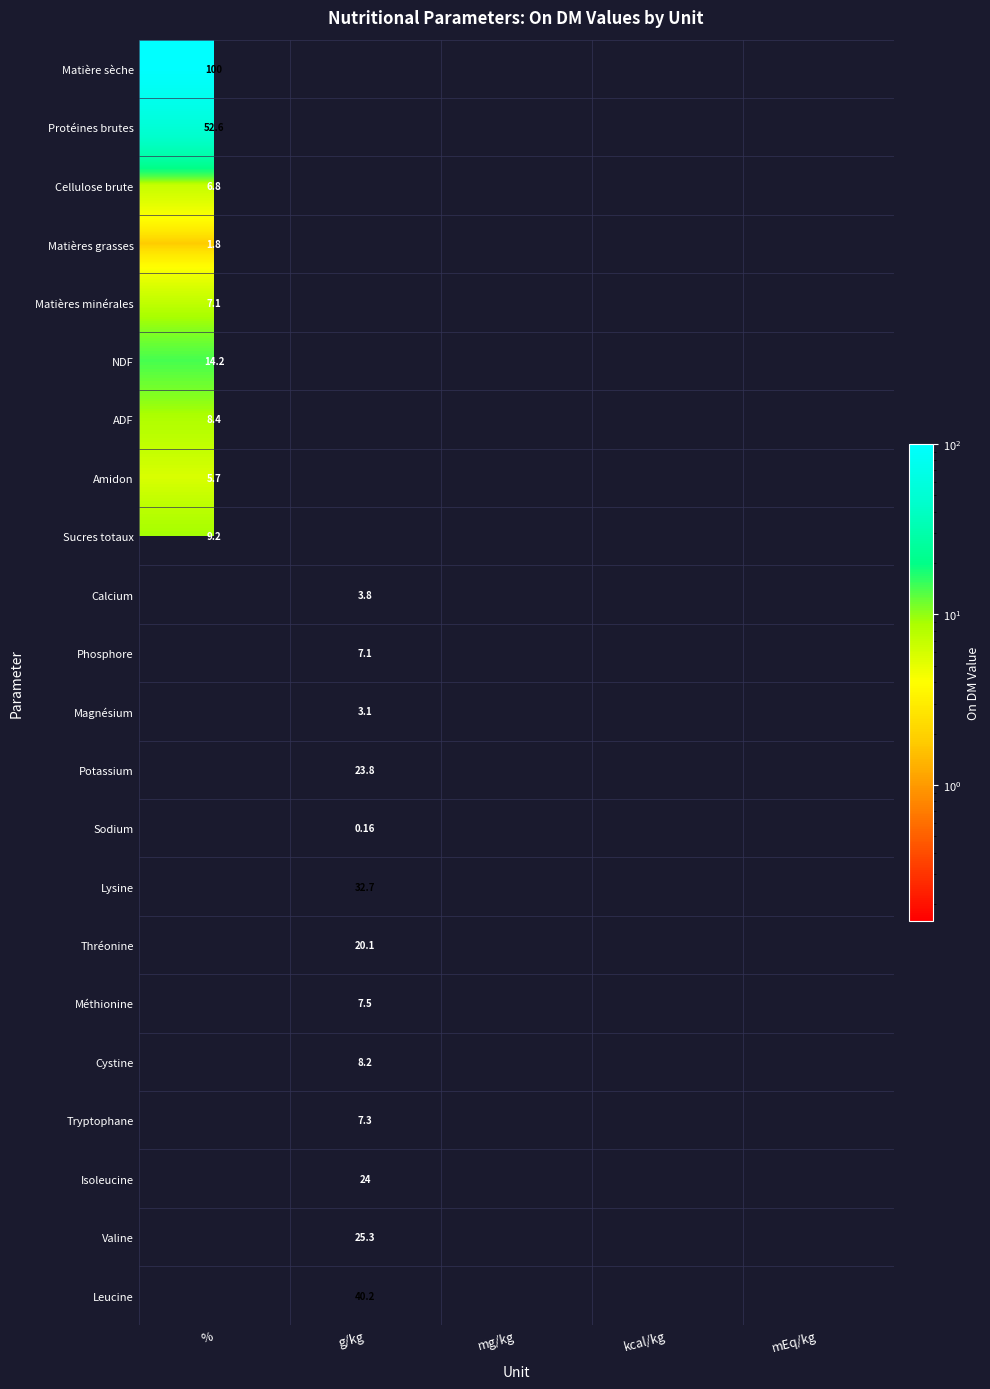

What is the highest value of the ADF series?

8.4